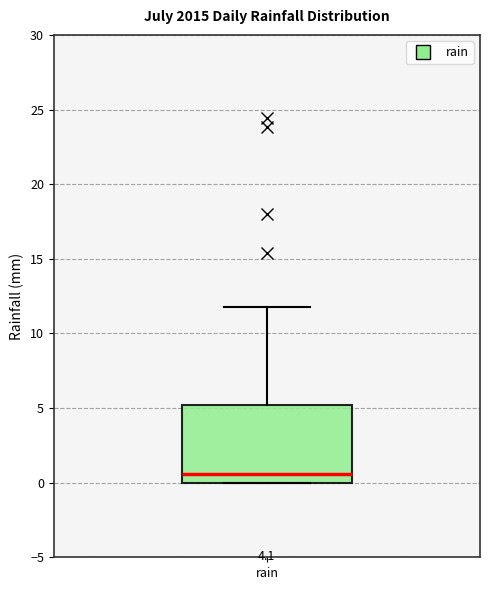

Read this box plot against the y-axis: the position of the median line, the range covered by the box, and the ends of both whiskers. The values are not printed on the chart, so give them approximately, as read against the axis.

median 0.5, box 0.0 to 5.0, whiskers 0.0 to 12.0